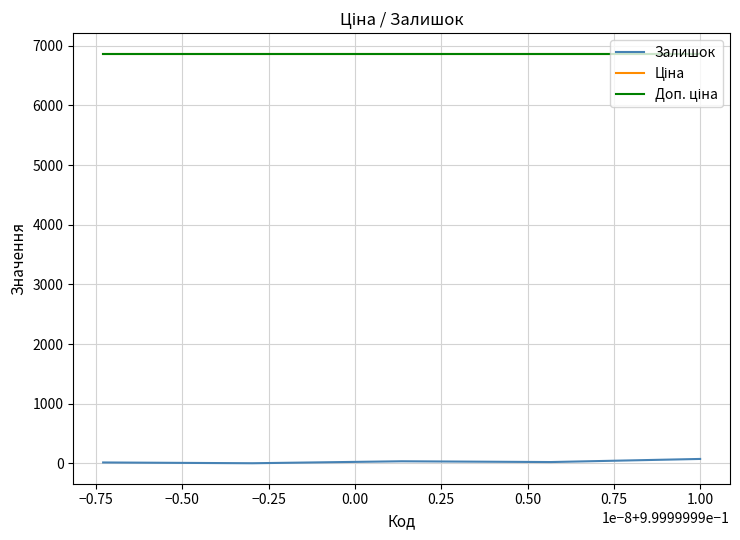

Which series has the largest range (max minus min)?

Залишок